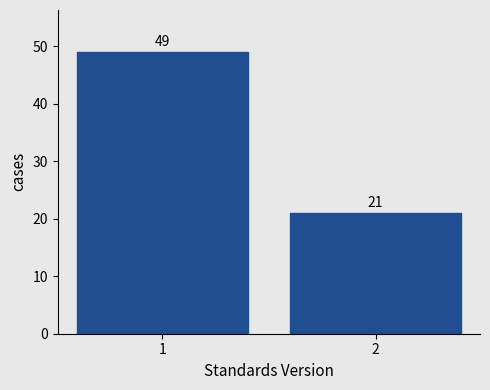

Reading left to right, list all the values displayed in this chart.

49	21